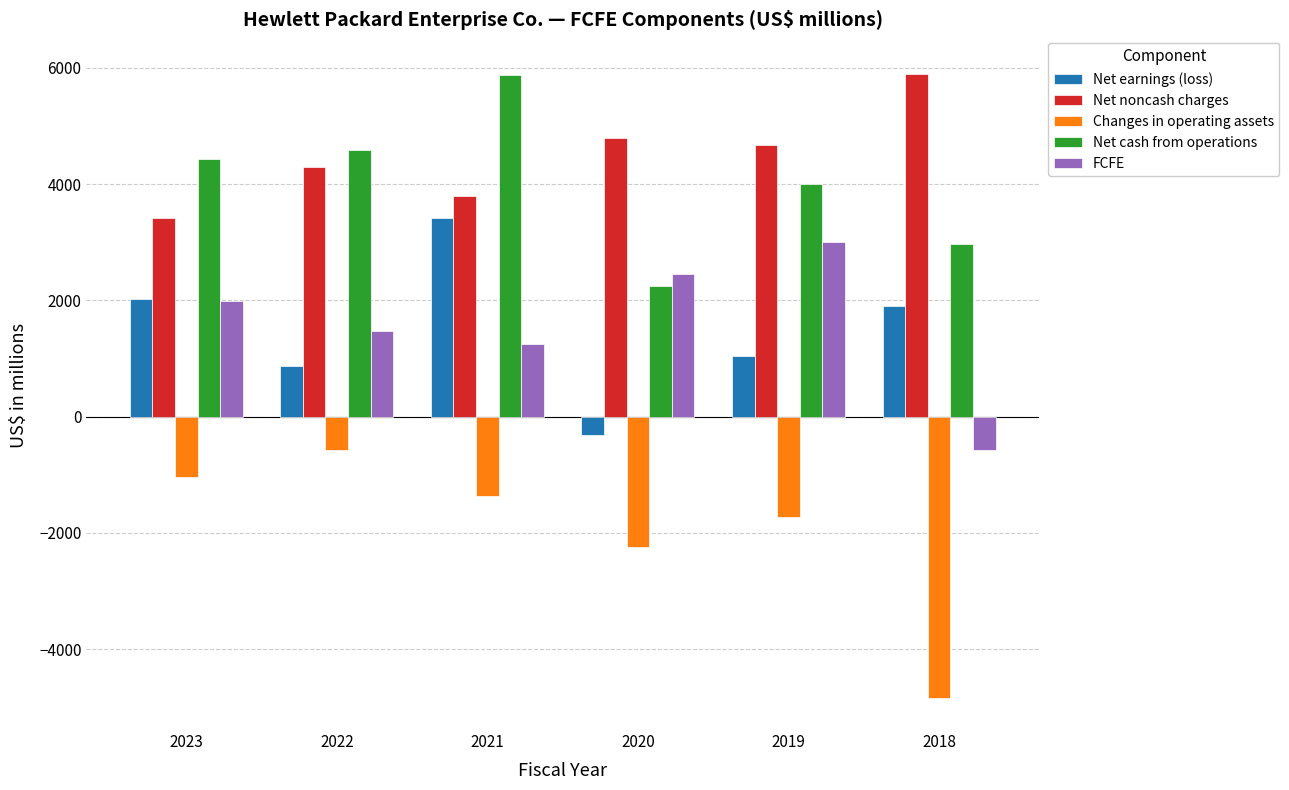

Reading right to left, what are all the values shown in this chart?

Net earnings (loss): 2018=1908	2019=1049	2020=-322	2021=3427	2022=868	2023=2025
Net noncash charges: 2018=5899	2019=4667	2020=4797	2021=3805	2022=4290	2023=3424
Changes in operating assets: 2018=-4839	2019=-1735	2020=-2246	2021=-1370	2022=-570	2023=-1032
Net cash from operations: 2018=2964	2019=3997	2020=2240	2021=5871	2022=4593	2023=4428
FCFE: 2018=-574	2019=2999	2020=2459	2021=1244	2022=1469	2023=1986